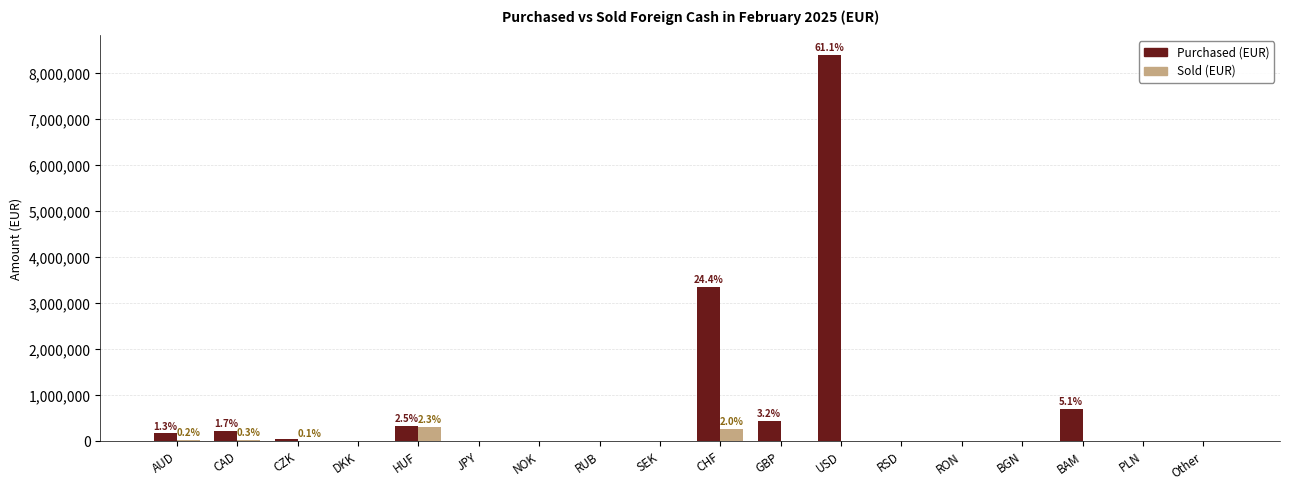

Between CAD and CHF, which series saw the biggest shift?

Purchased (EUR)